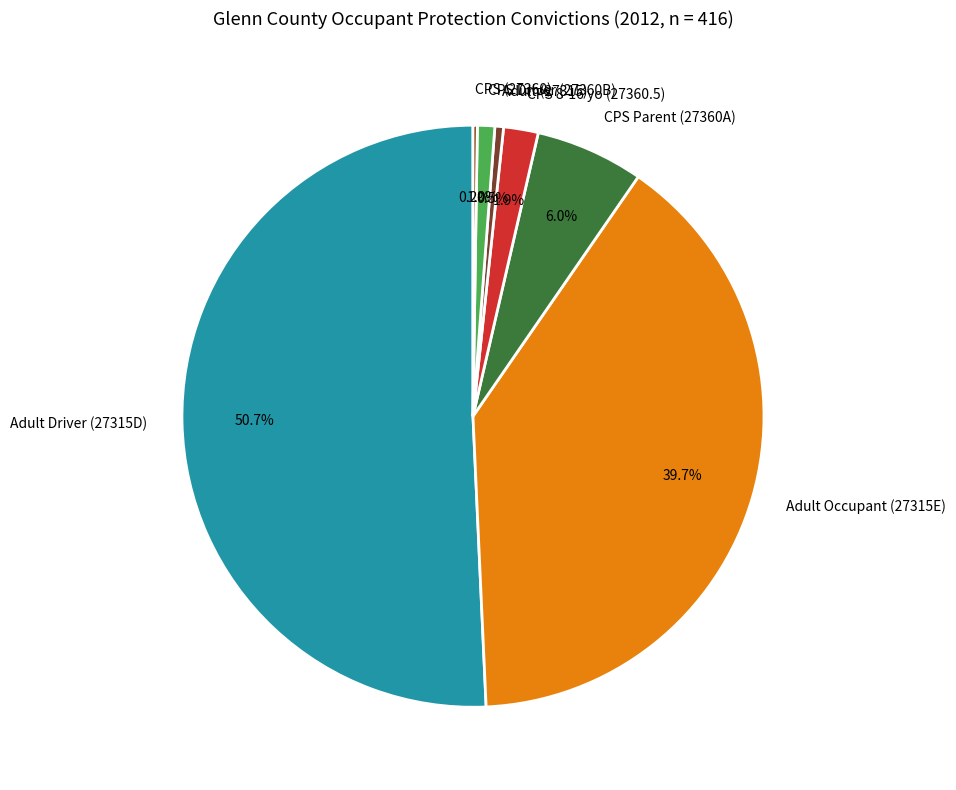

True or false: CPS 8-16 yo (27360.5) accounts for 2% of the total.

True